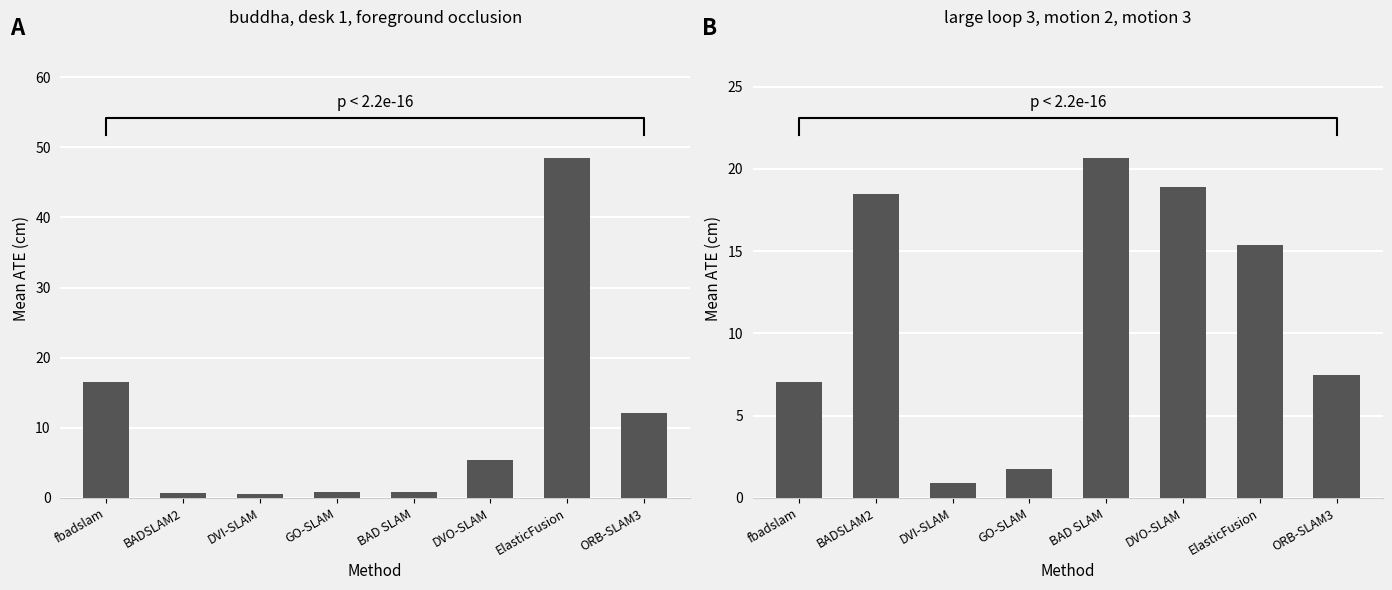

Which category has the lowest value across all series?

DVI-SLAM